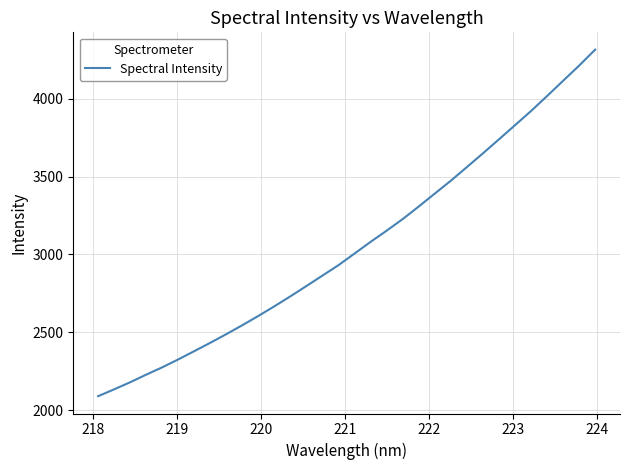

What is the greatest value displayed?

4315.8